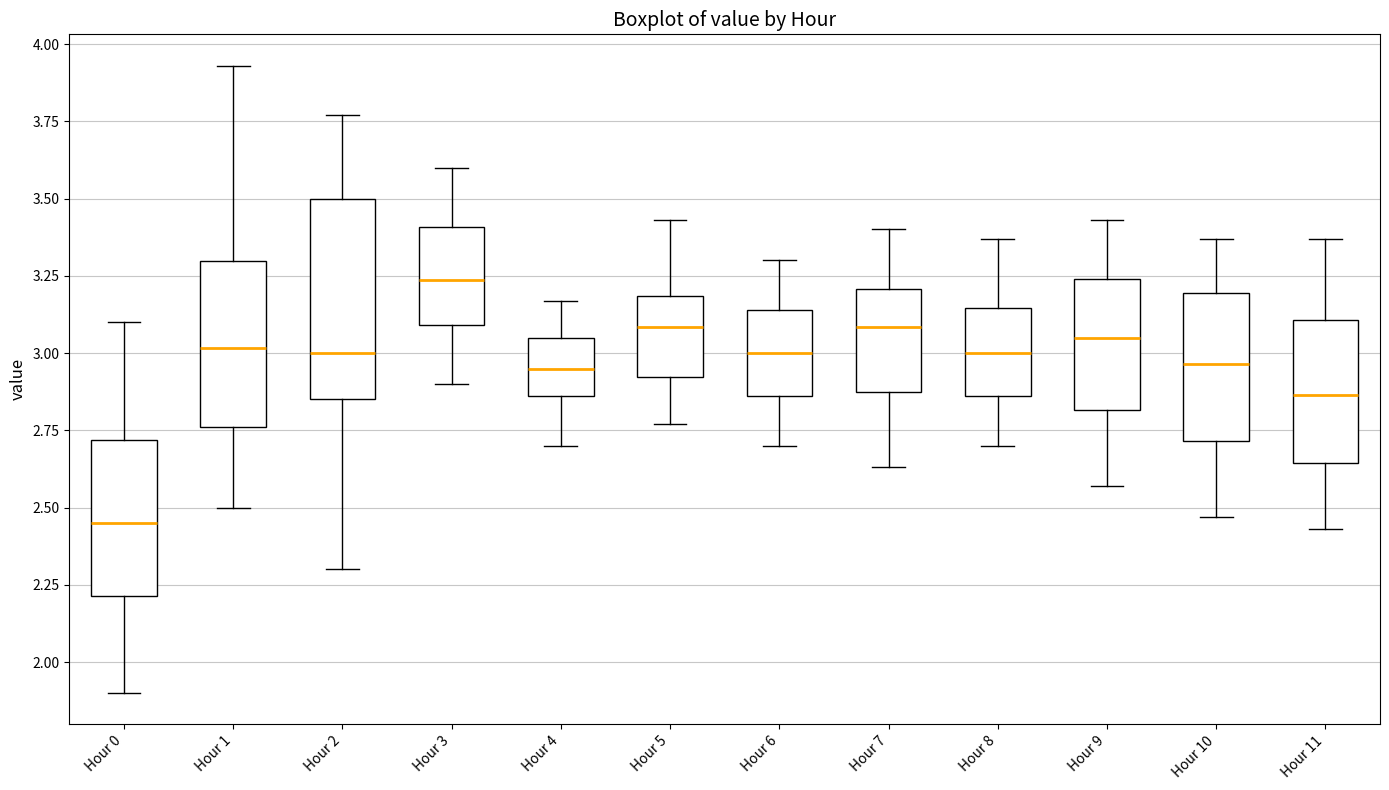

Where is the upper edge of the box for Hour 8 on the y-axis? The values are not printed on the chart, so give them approximately, as read against the axis.

3.15